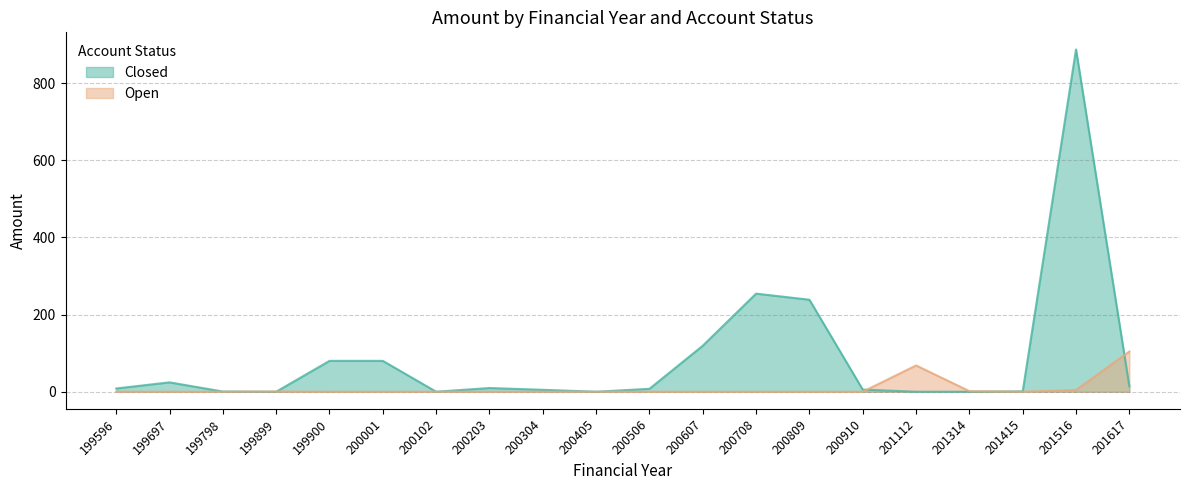

True or false: Closed has more than 1 points higher than both neighbors.

True